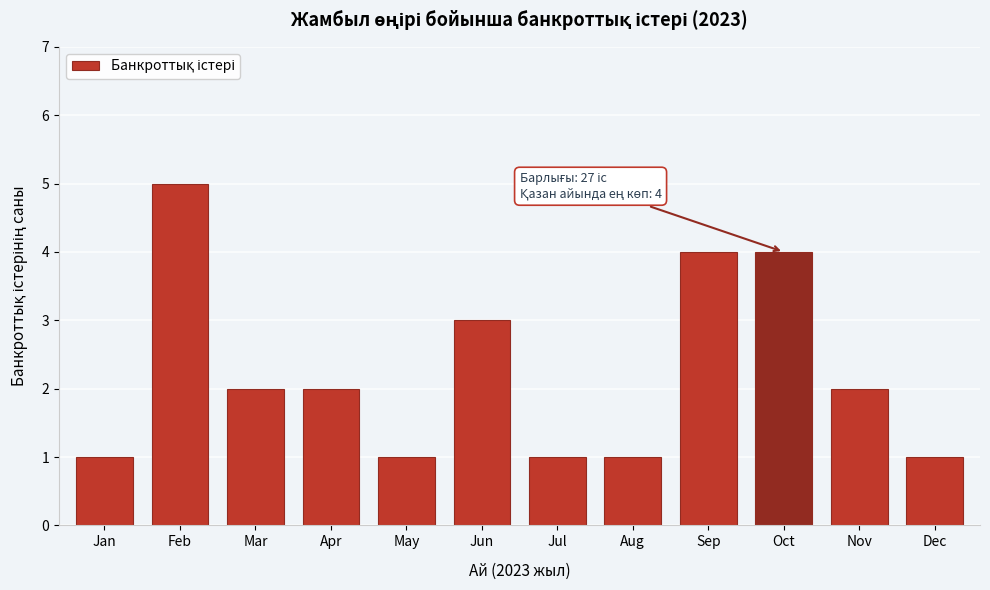

Reading right to left, list all the values displayed in this chart.

Dec=1	Nov=2	Oct=4	Sep=4	Aug=1	Jul=1	Jun=3	May=1	Apr=2	Mar=2	Feb=5	Jan=1